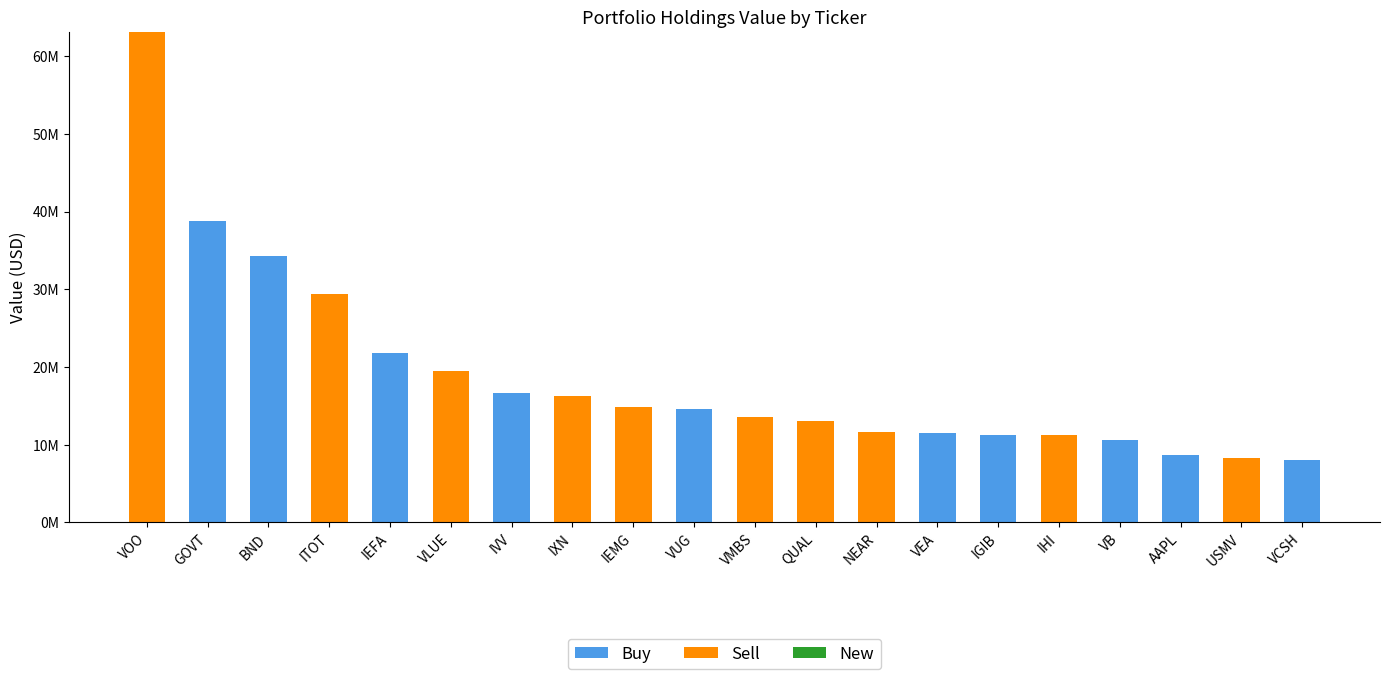

Which series has the widest spread of values?

Sell